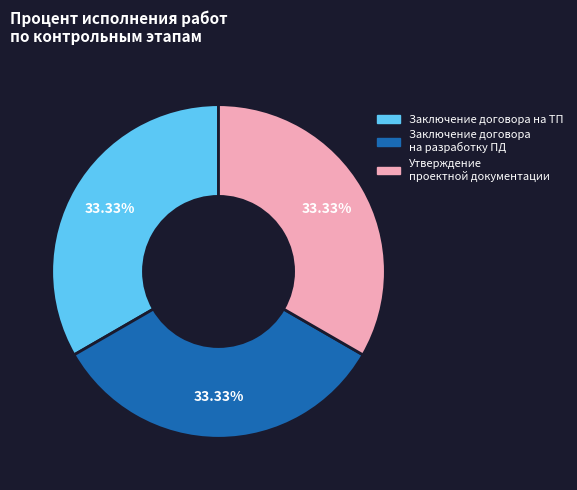

Is the sum of Заключение договора на разработку ПД and Утверждение проектной документации greater than half?

Yes